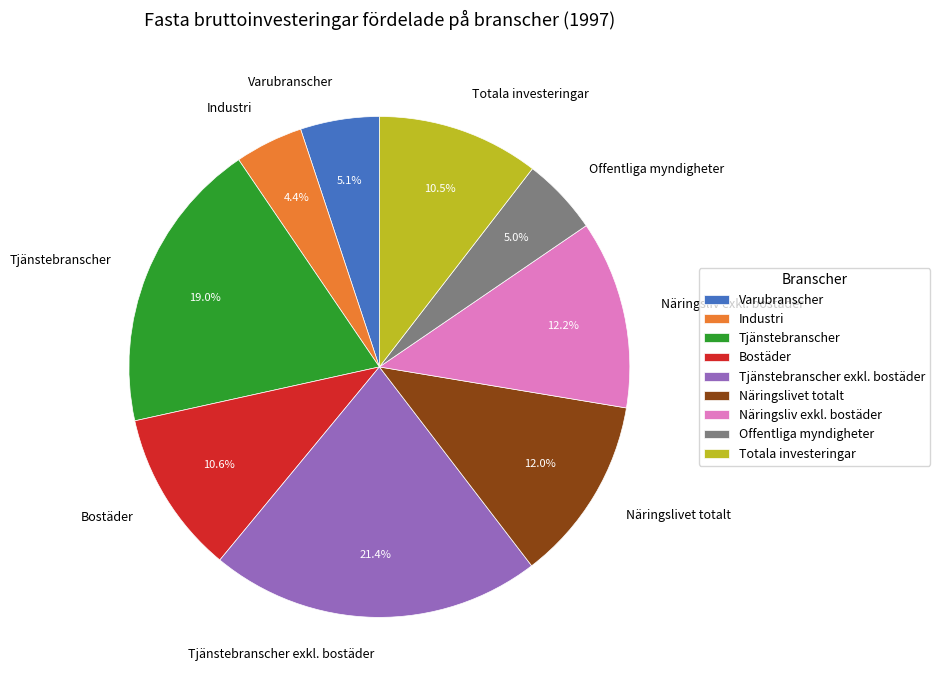

Which category has the smallest portion of the pie?

Industri